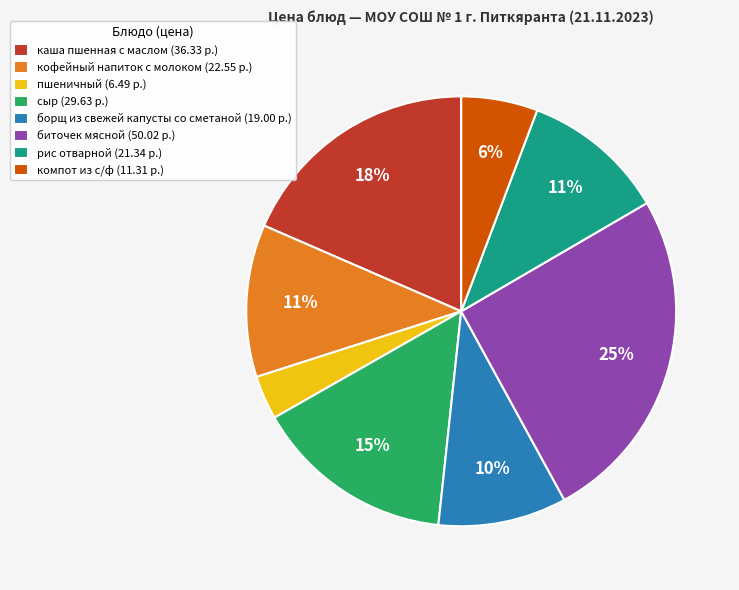

Do борщ из свежей капусты со сметаной (19.00 р.) and каша пшенная с маслом (36.33 р.) together represent more than half of the pie?

No